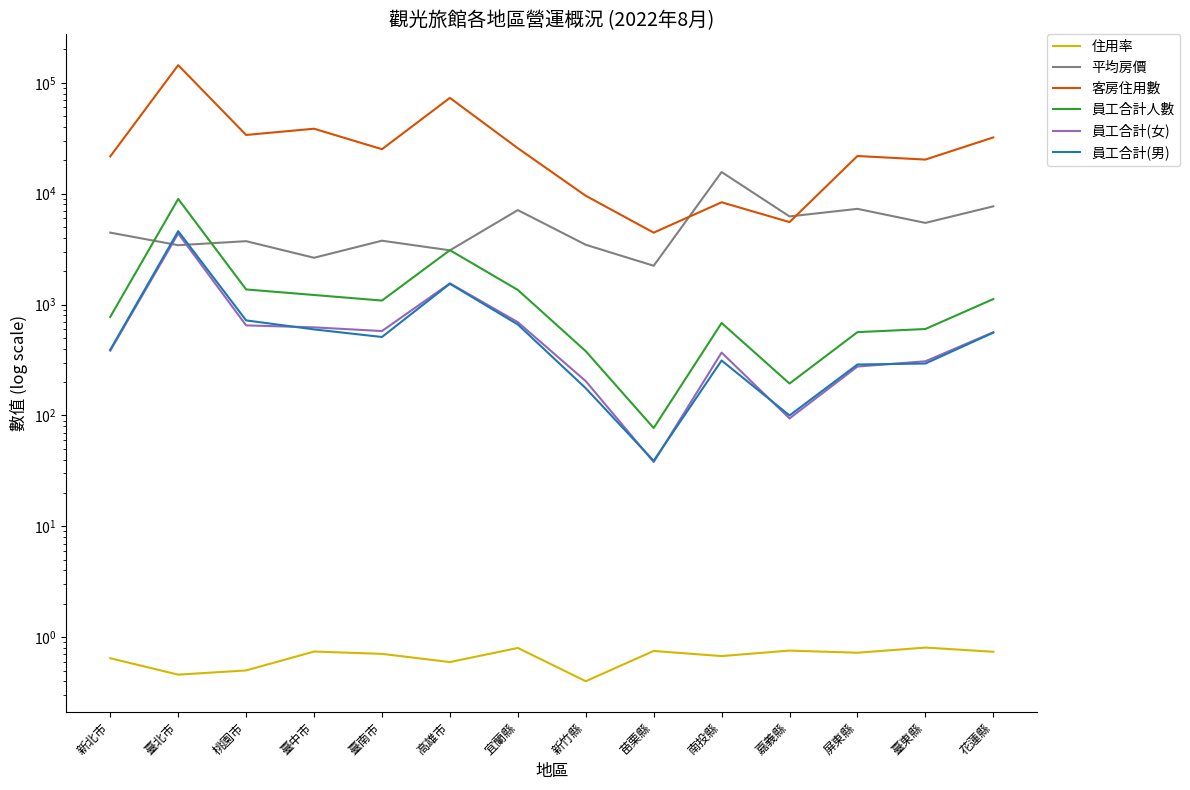

What is the label of the 7th point from the right?

新竹縣